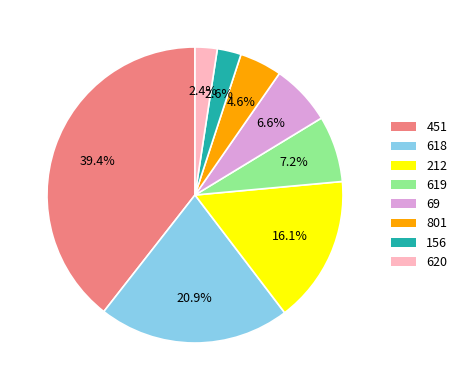

To the nearest percent, what percentage of the pie is 619?

7%